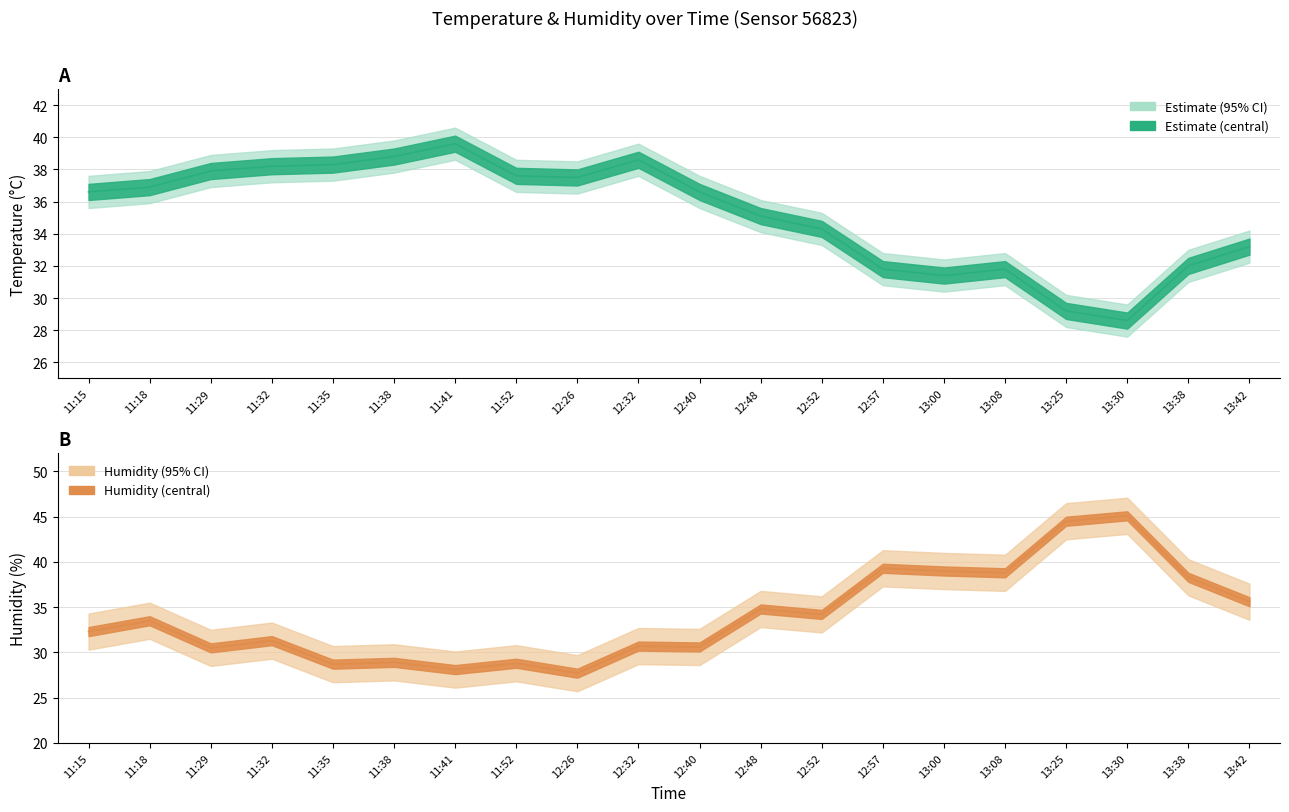

How many data points does each series have?

20